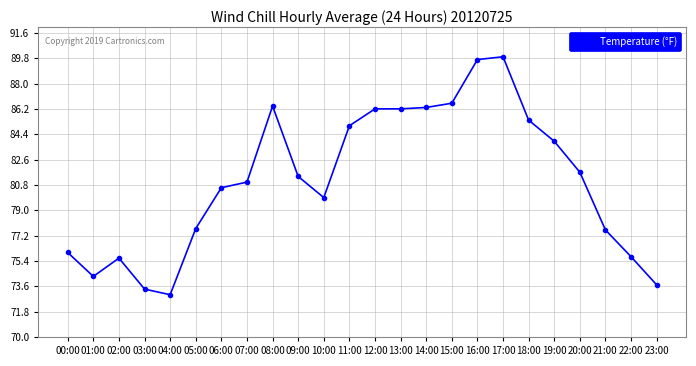

Count the number of categories in the chart.

24